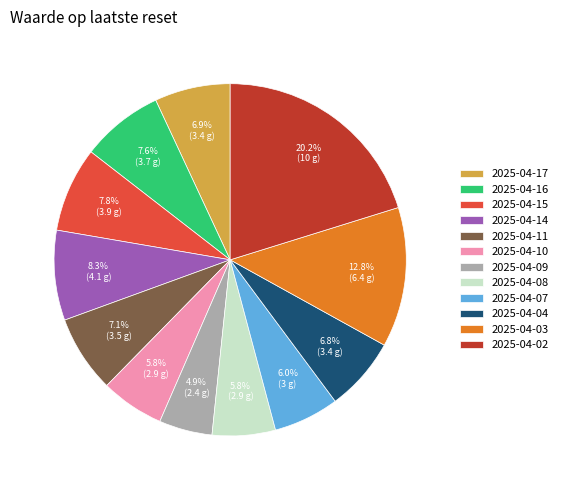

How many slices are in this pie chart?

12